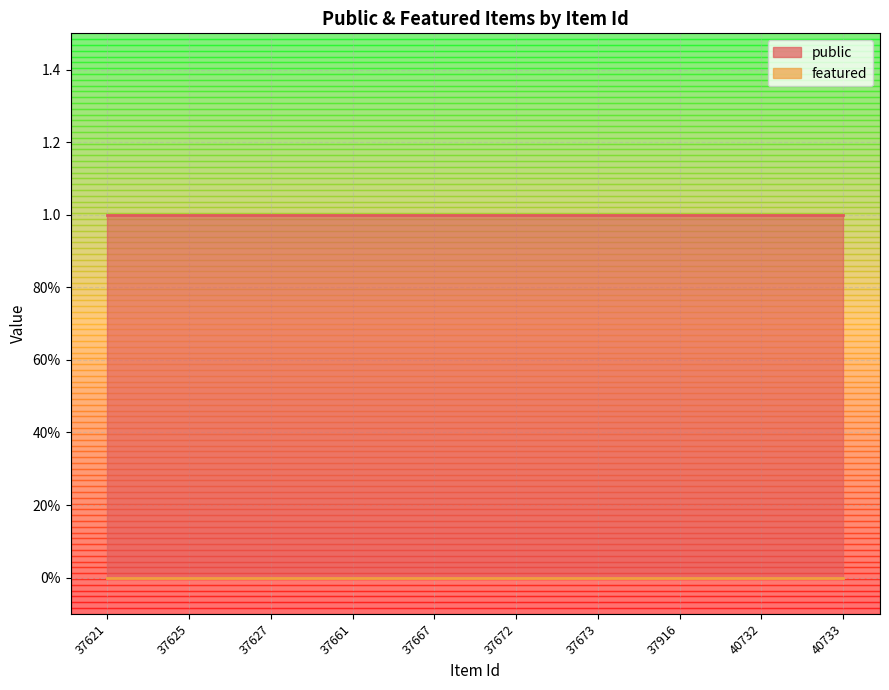

True or false: public and featured intersect in this chart.

False